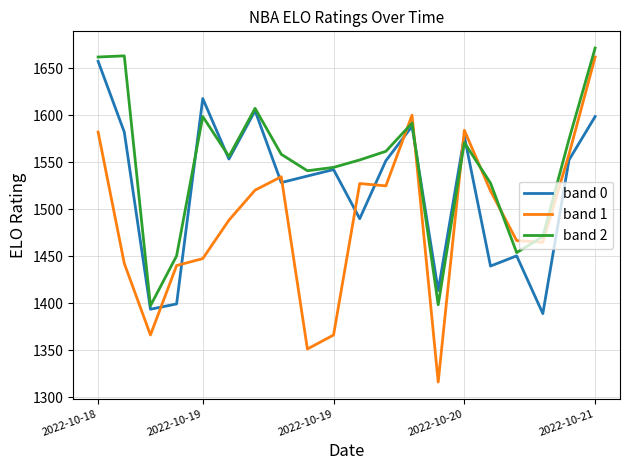

List the series in order of their overall mean, lowest first.

band 1, band 0, band 2